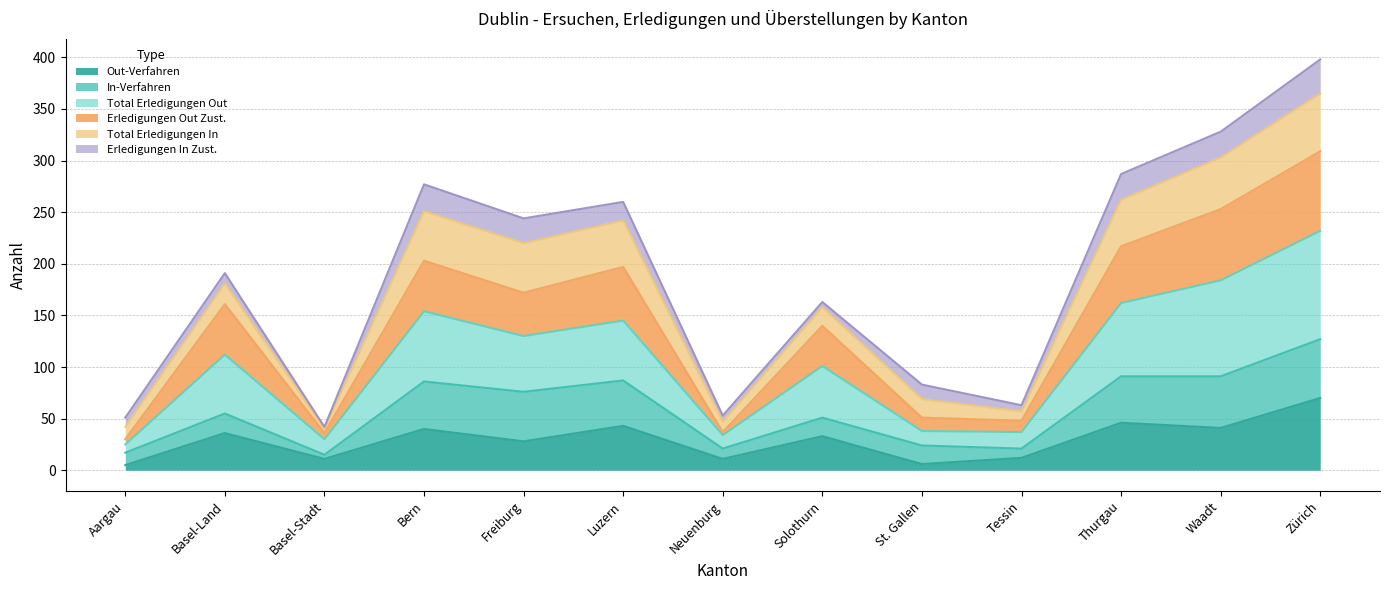

What is the value of the Out-Verfahren point at the 4th from the left?

40